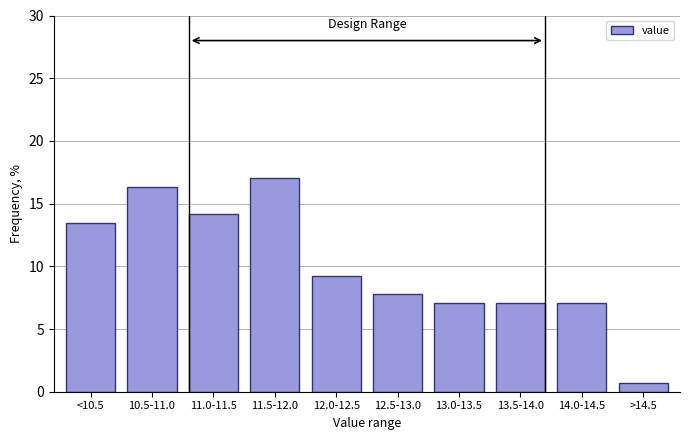

Reading left to right, what are all the values shown in this chart?

13.5	16.3	14.2	17.0	9.2	7.8	7.1	7.1	7.1	0.7